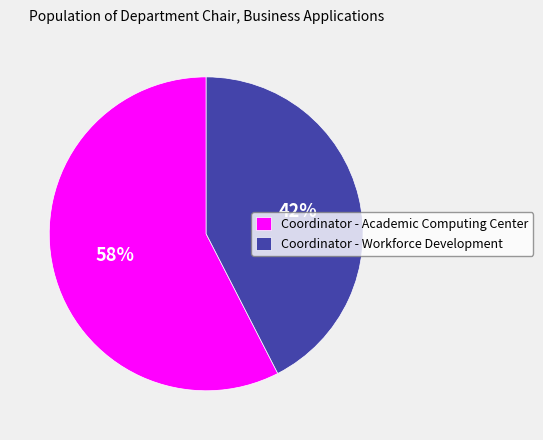

Does any single category account for the majority?

Yes